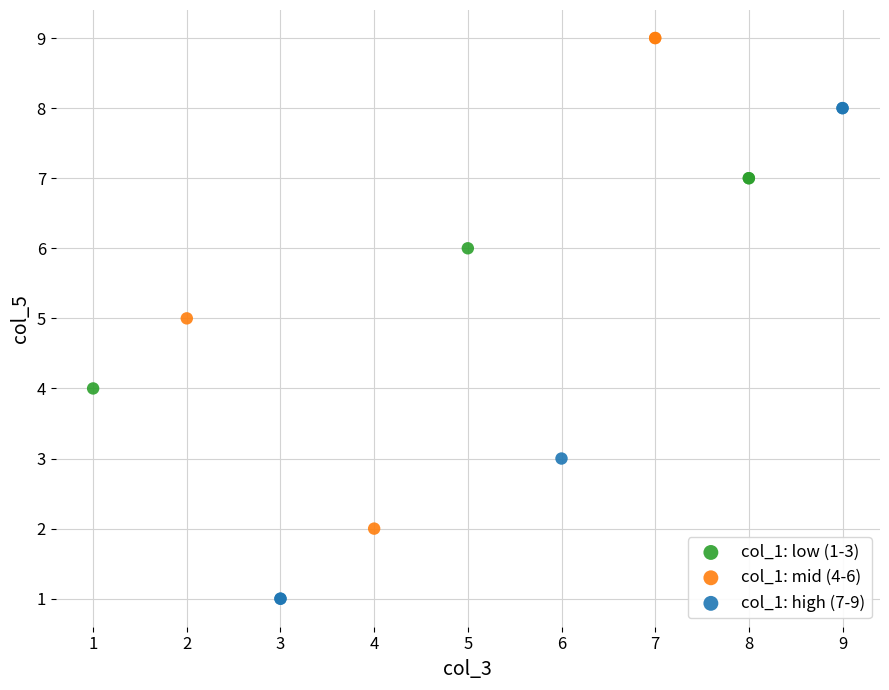

Which series contains the lowest Y value?

col_1: high (7-9)